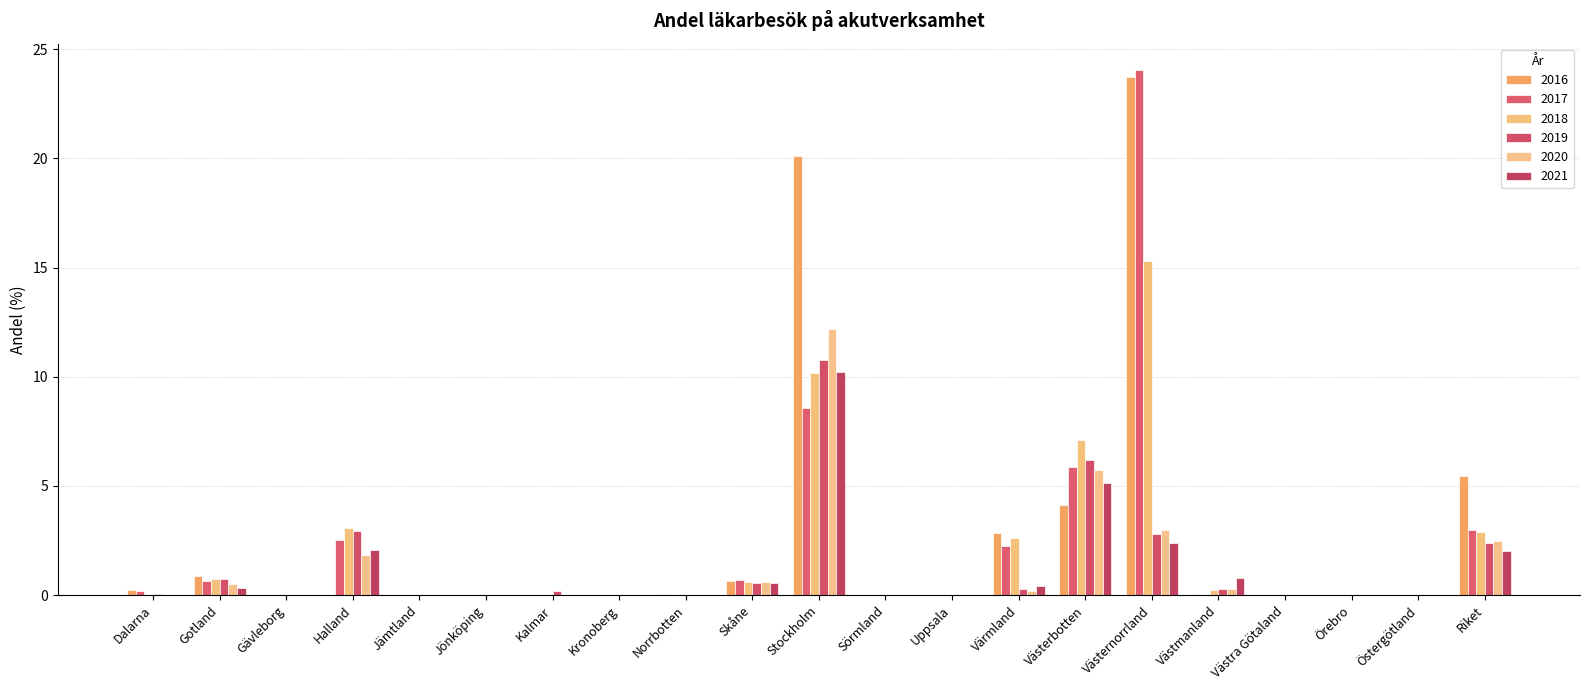

At Skåne, list the series in order from smallest to largest.

2019, 2021, 2018, 2020, 2016, 2017